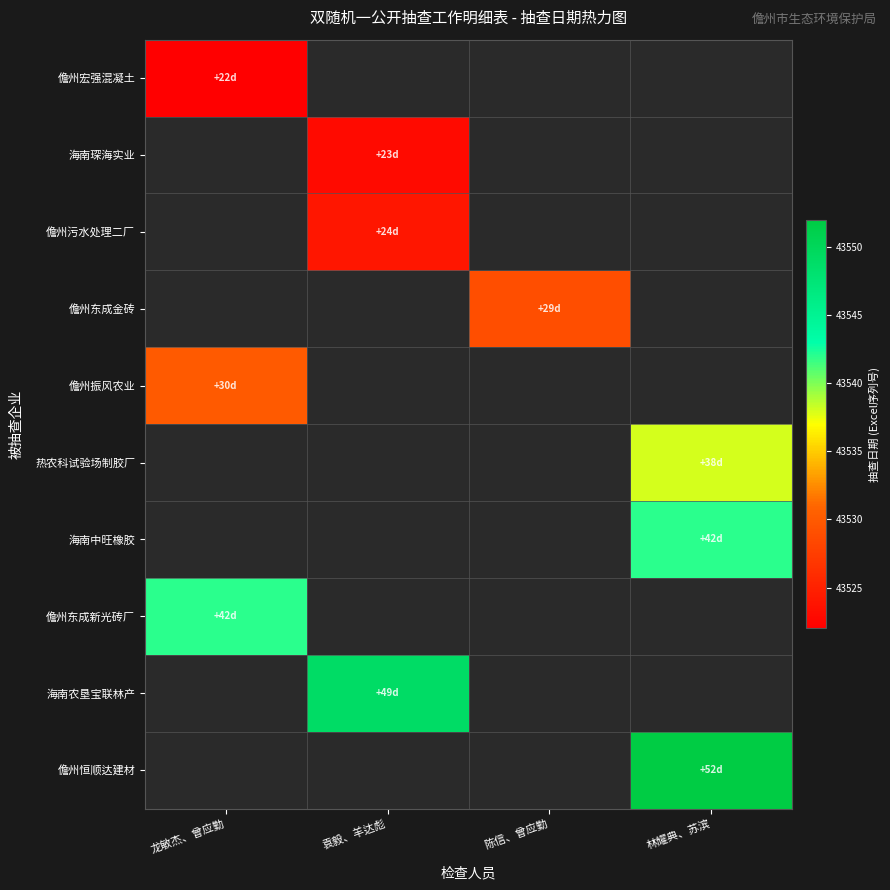

What is the smallest value displayed?

43522.0